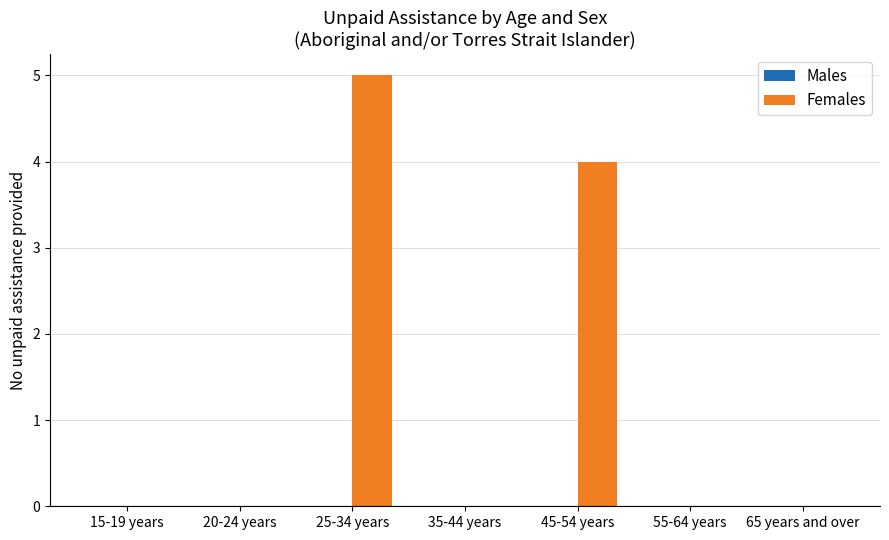

Between 35-44 years and 25-34 years, which is larger?

25-34 years